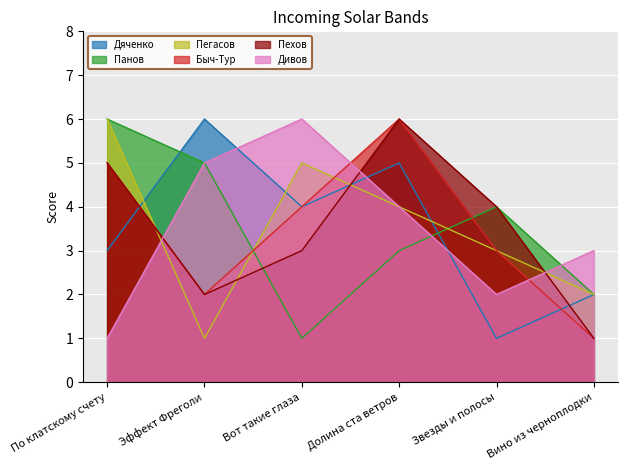

The Панов series shows 1 at Вот такие глаза. True or false?

True